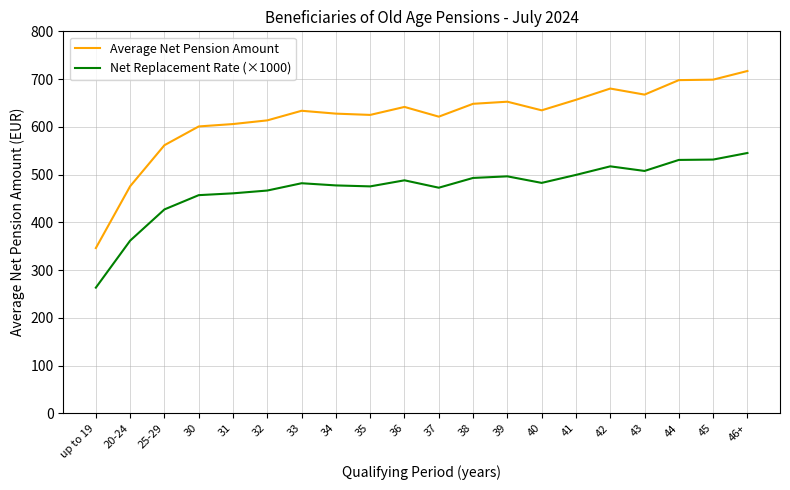

What is the lowest value of the Average Net Pension Amount series?

346.1